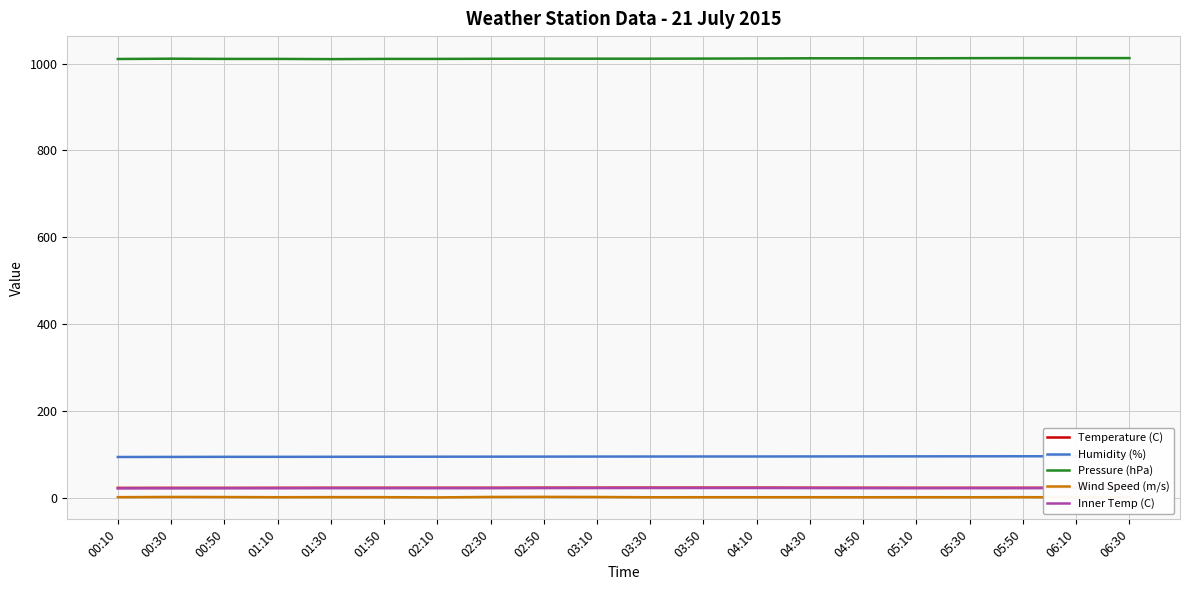

At which label is Inner Temp (C) closest to 22?

01:30